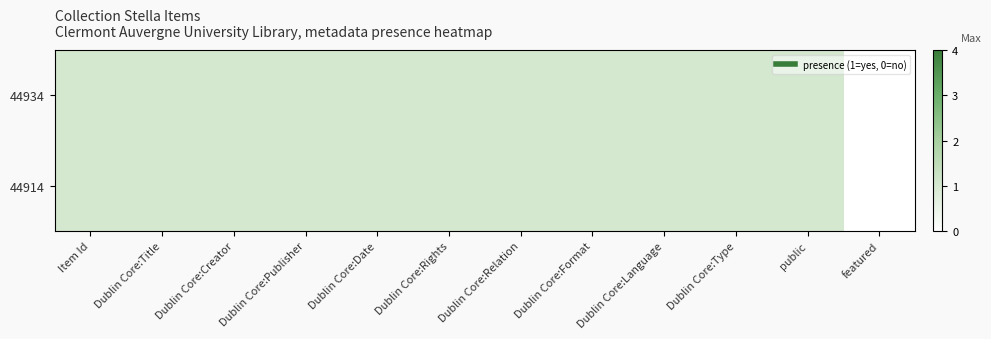

Reading left to right, transcribe all the data shown in this chart.

44934: Item Id=1	Dublin Core:Title=1	Dublin Core:Creator=1	Dublin Core:Publisher=1	Dublin Core:Date=1	Dublin Core:Rights=1	Dublin Core:Relation=1	Dublin Core:Format=1	Dublin Core:Language=1	Dublin Core:Type=1	public=1	featured=0
44914: Item Id=1	Dublin Core:Title=1	Dublin Core:Creator=1	Dublin Core:Publisher=1	Dublin Core:Date=1	Dublin Core:Rights=1	Dublin Core:Relation=1	Dublin Core:Format=1	Dublin Core:Language=1	Dublin Core:Type=1	public=1	featured=0